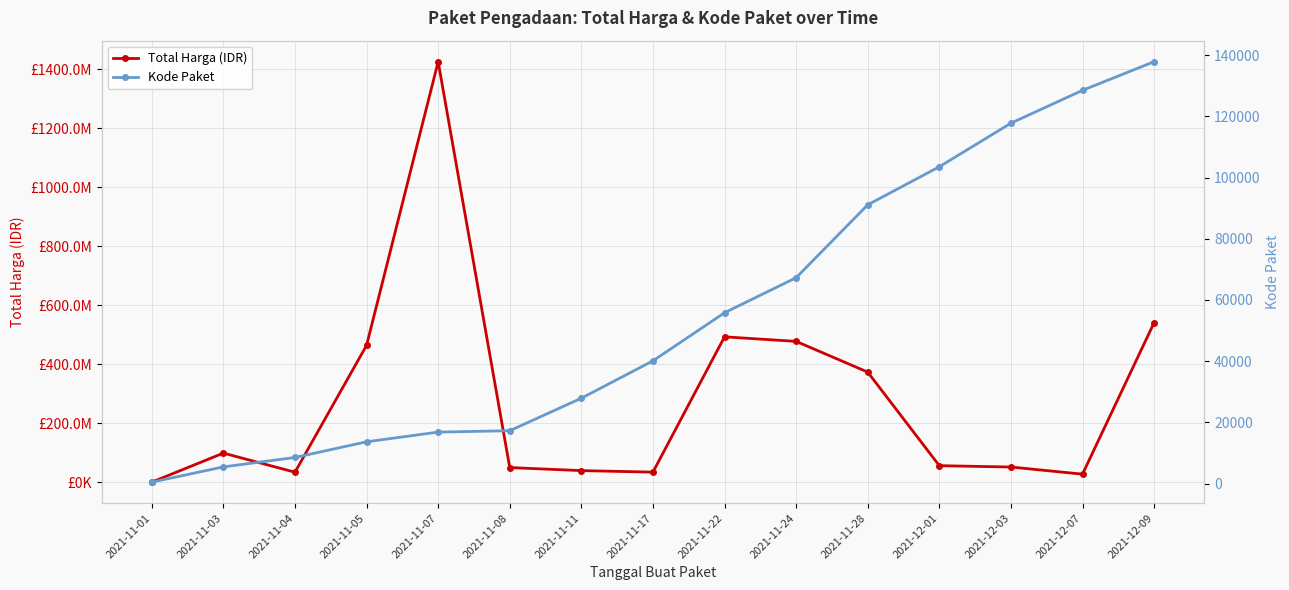

At 2021-11-28, list the series in order from smallest to largest.

Kode Paket, Total Harga (IDR)